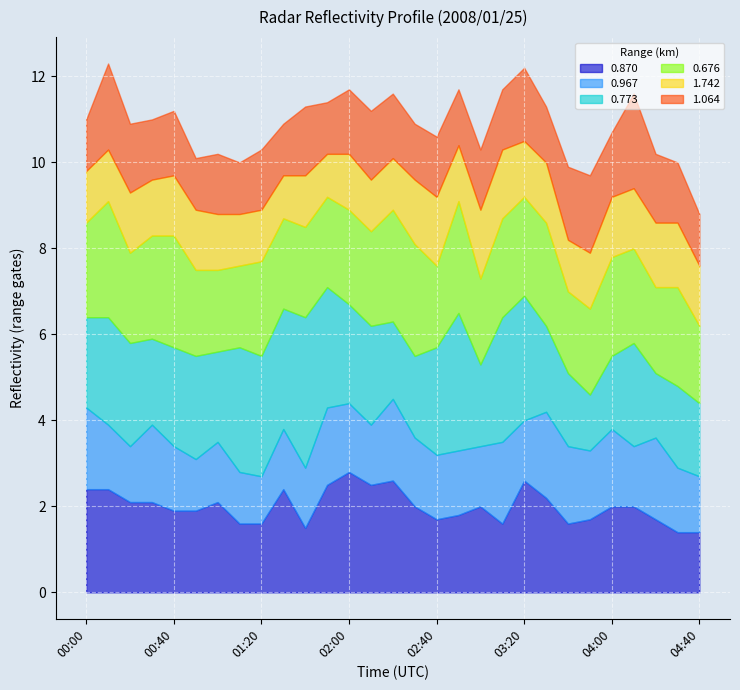

At which category does 1.064 reach its first local valley?

00:30